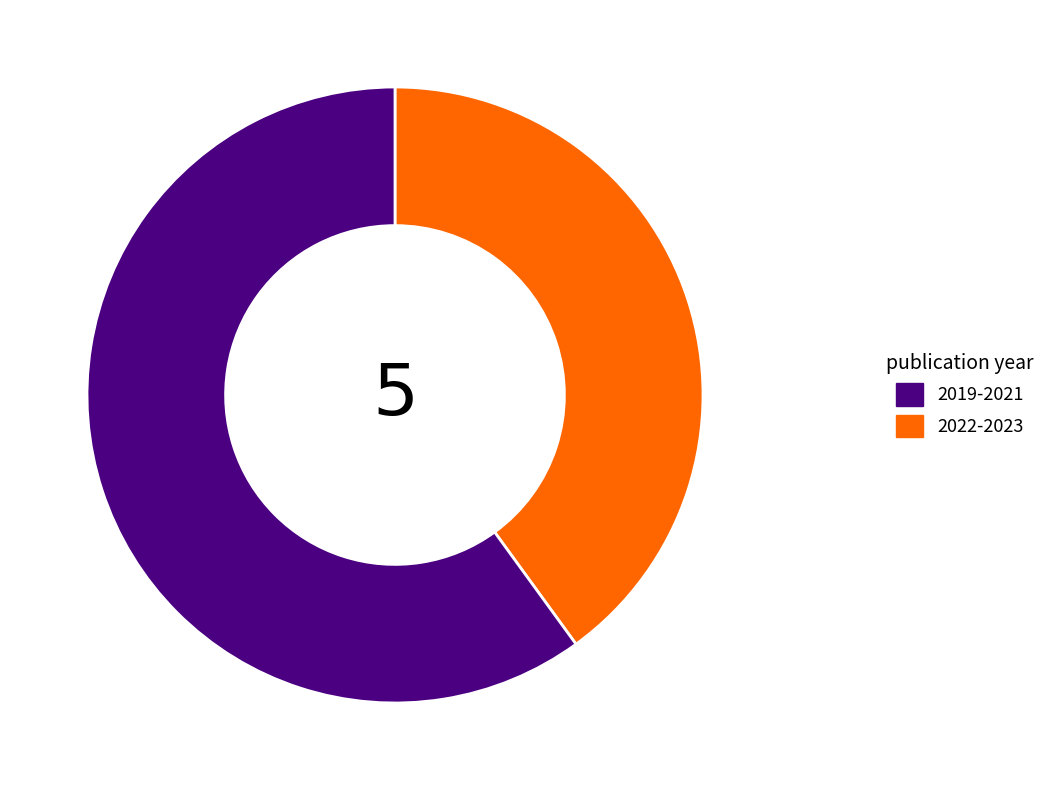

Is there a majority slice in this chart?

Yes